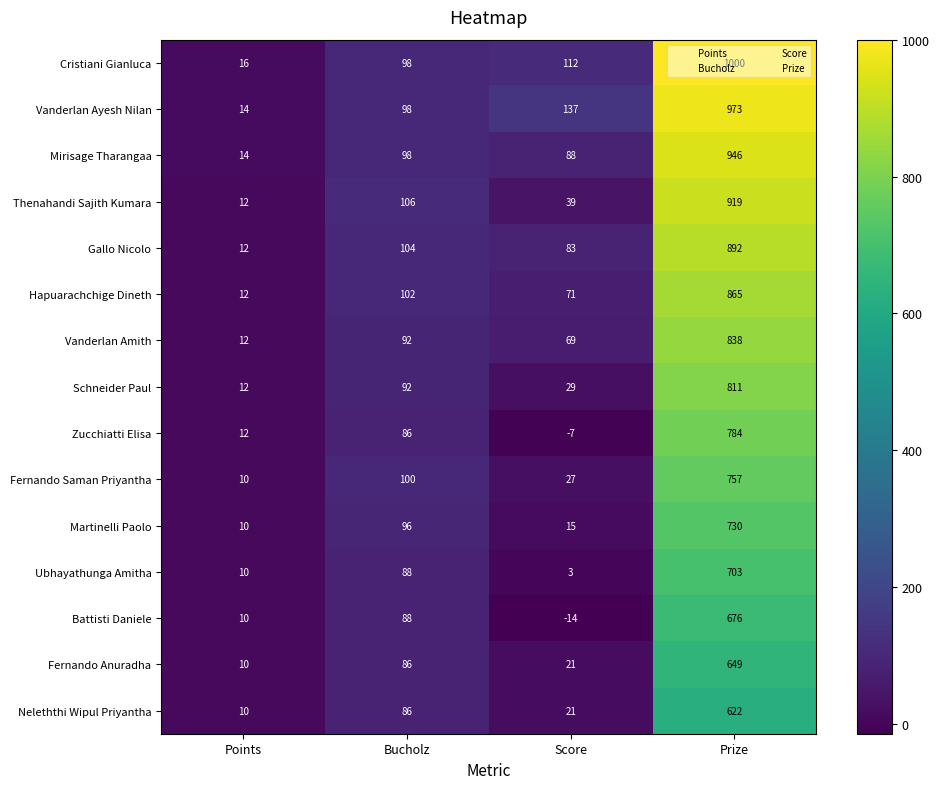

What is the difference between the maximum and minimum values in the Mirisage Tharangaa series?

932